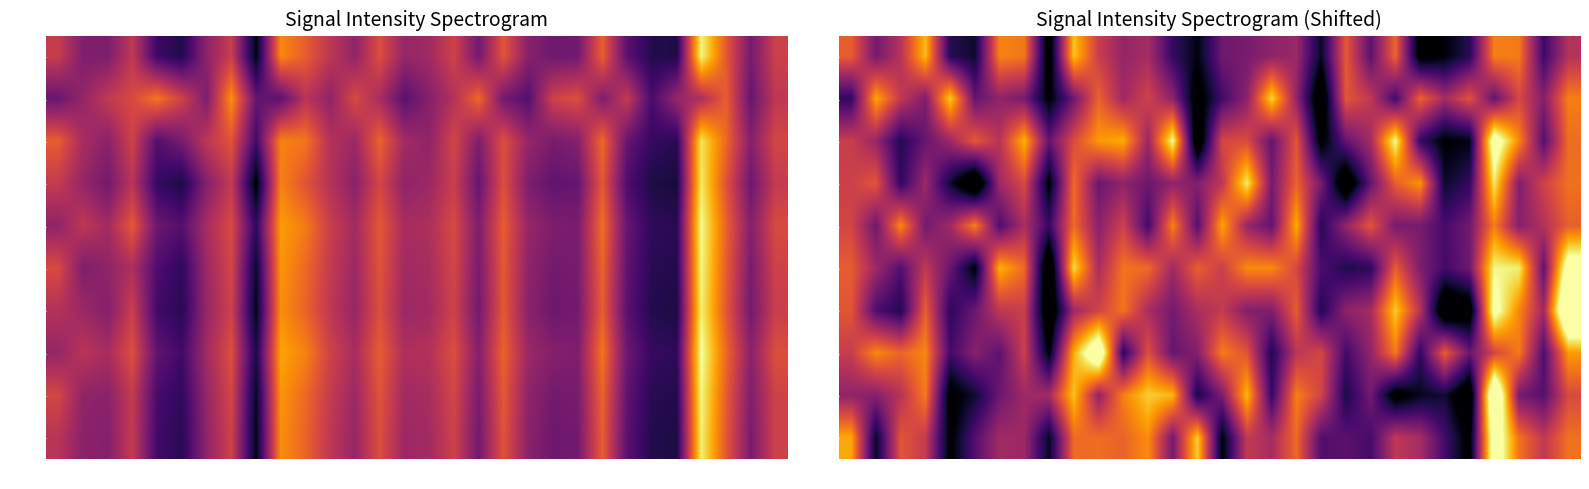

Which has a higher value, 9 or 21?

9